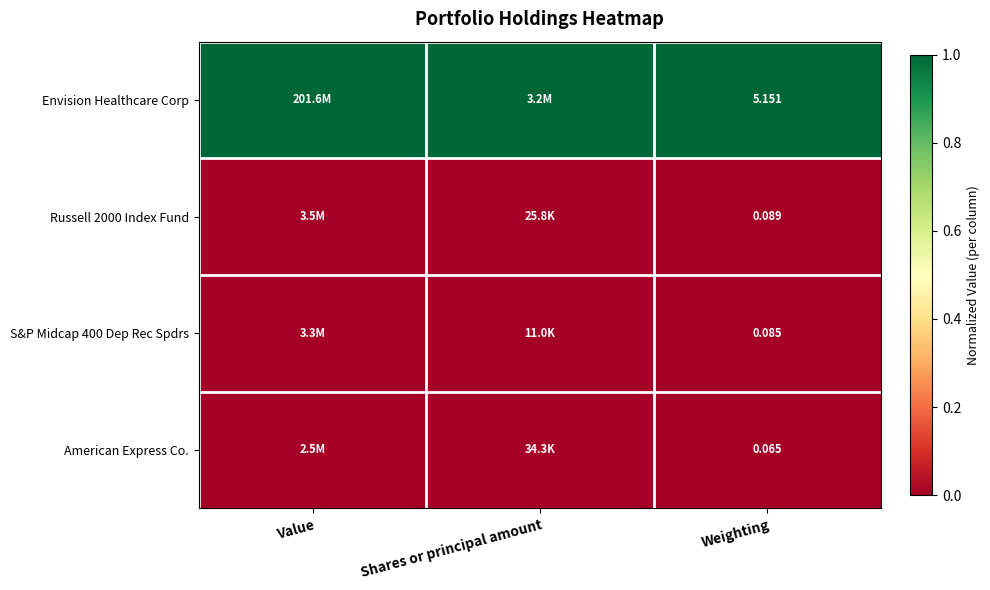

Is the value of American Express Co. at Value greater than the value of Envision Healthcare Corp at Value?

No